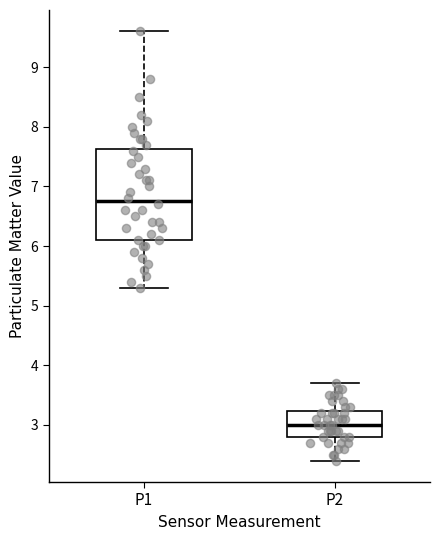

Comparing the boxes themselves (not the whiskers), which one is the tallest?

P1